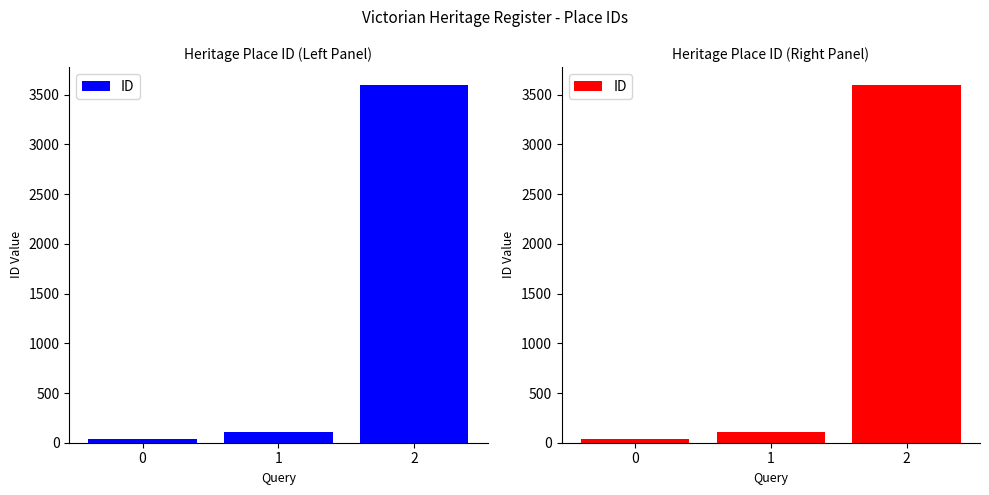

What is the minimum value shown in the chart?

35